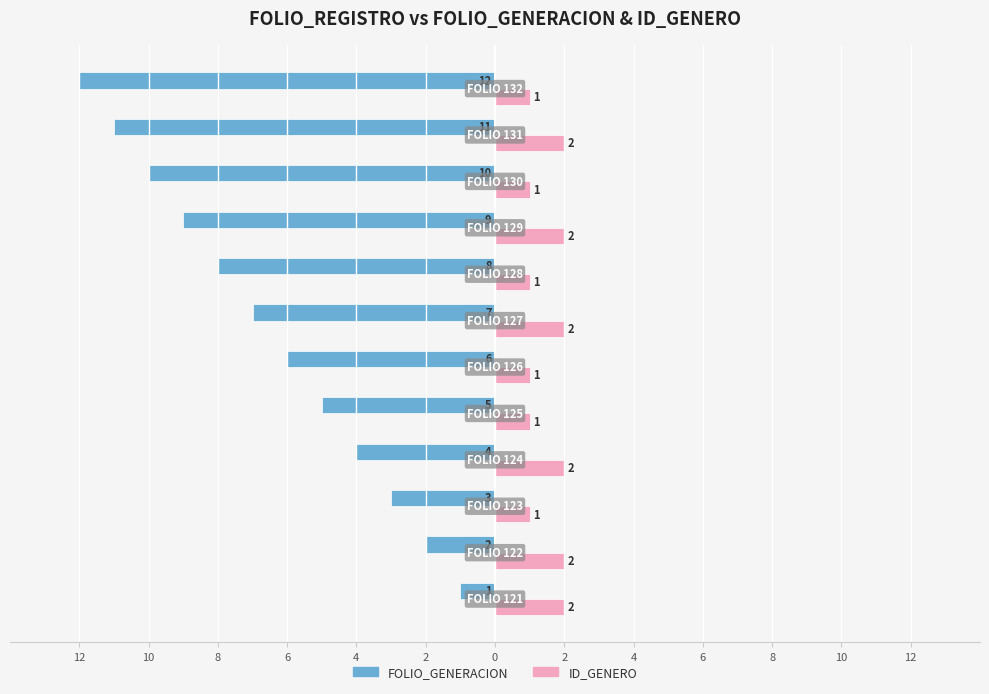

What are all the series names shown in the legend?

FOLIO_GENERACION, ID_GENERO